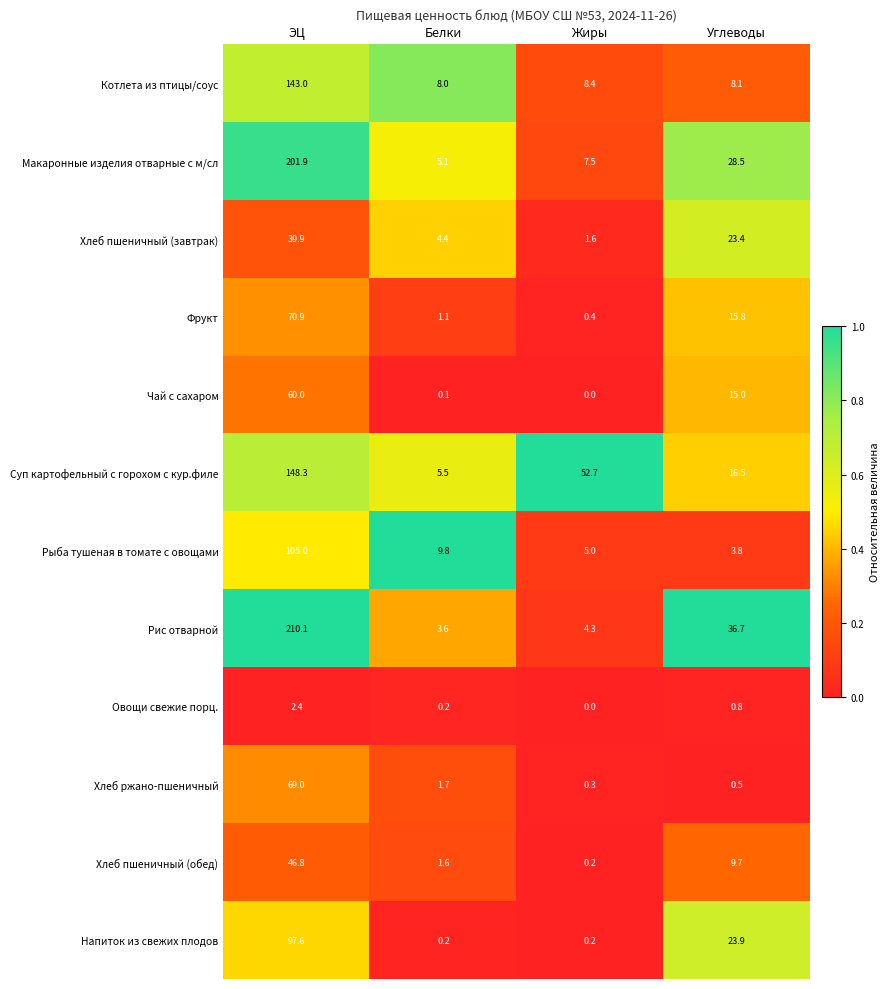

What is the difference between the second highest and minimum values in the Напиток из свежих плодов series?

23.7